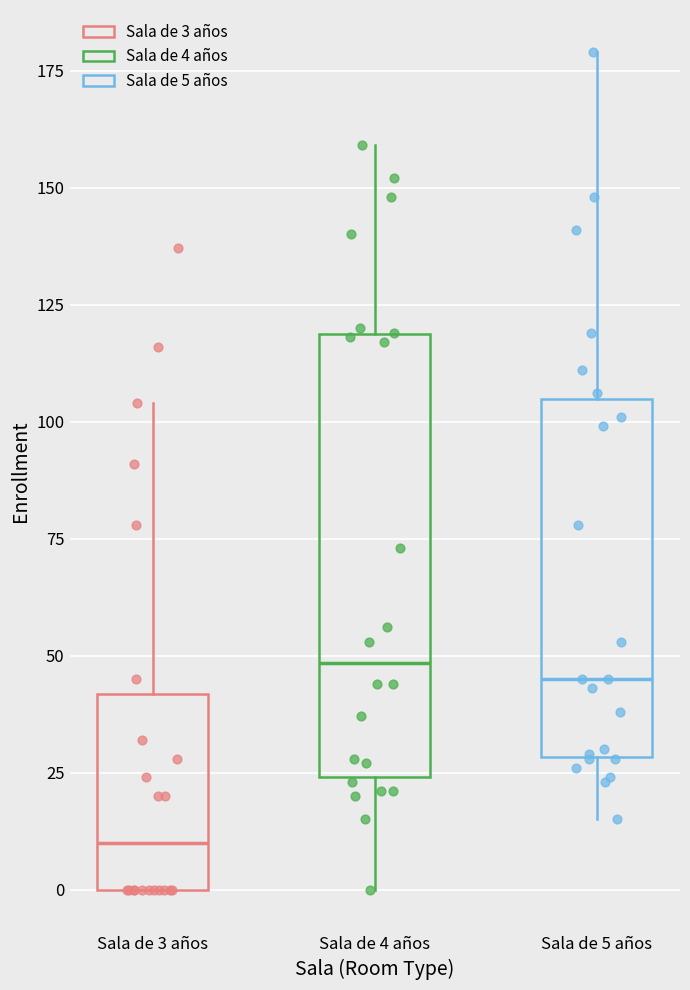

Which box has the lowest median line?

Sala de 3 años